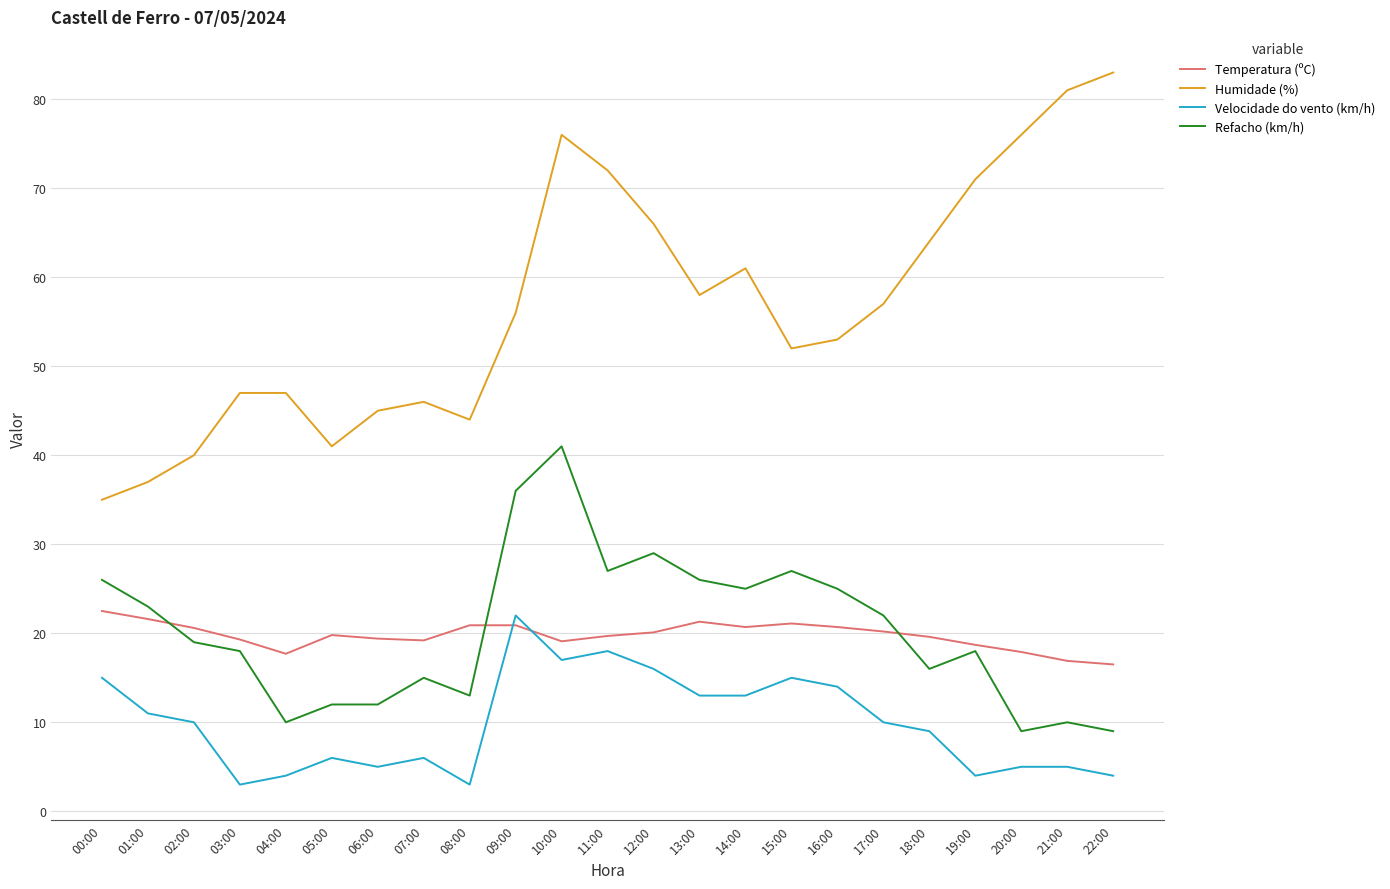

True or false: Velocidade do vento (km/h) and Refacho (km/h) intersect in this chart.

False